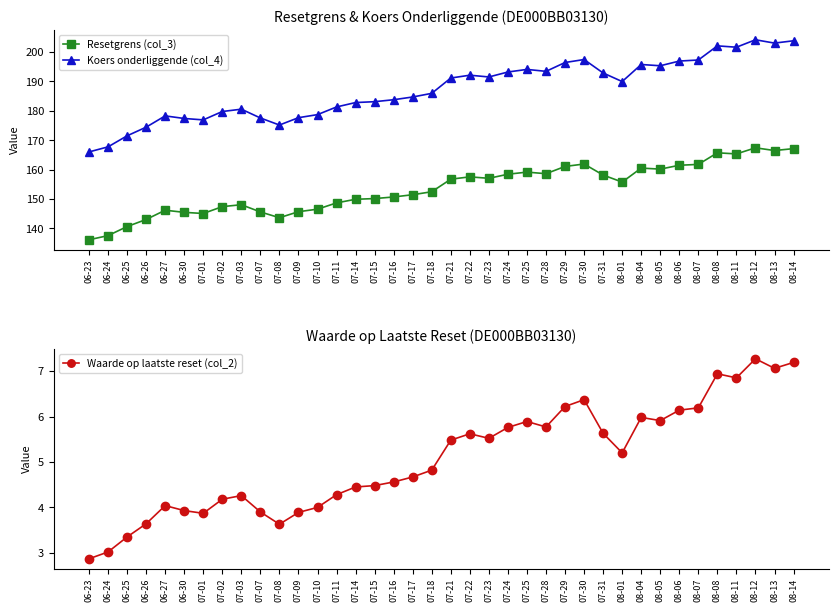

Is it true that Waarde op laatste reset (col_2) equals 11.3 at 08-14?

False